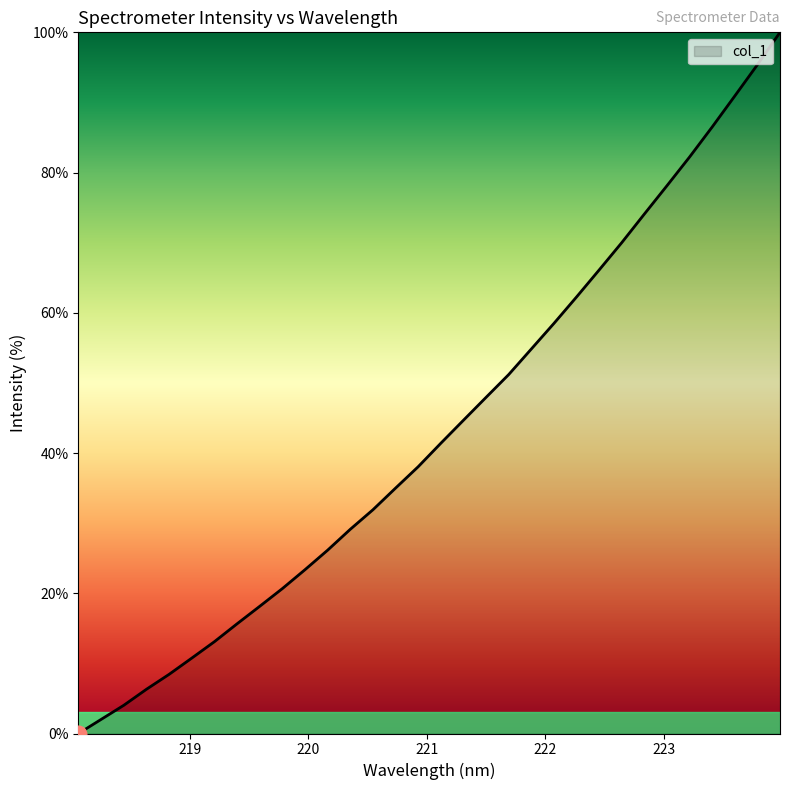

What is the sum of all values?

1386.8